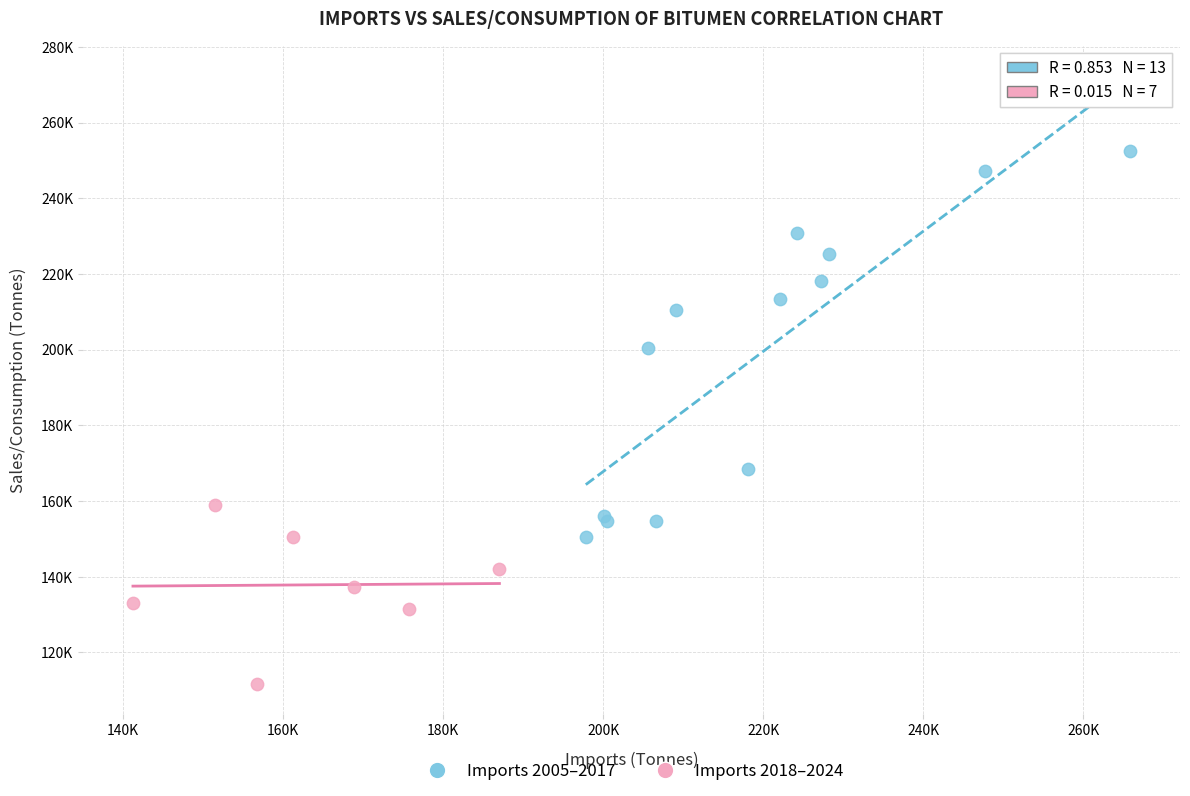

Which series contains the lowest Y value?

Imports 2018–2024